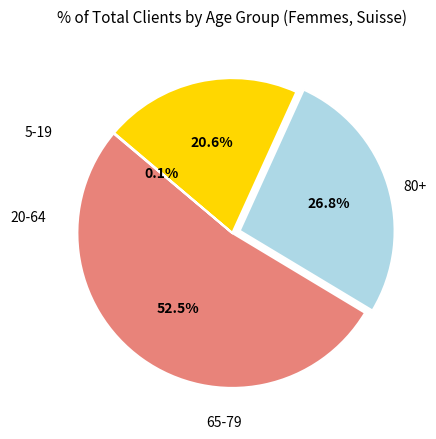

True or false: 65-79 accounts for 39% of the total.

False